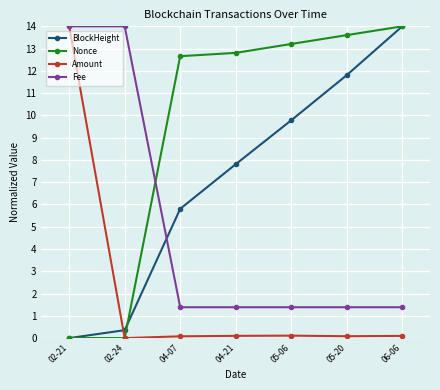

How many data points in Amount are above 0?

6